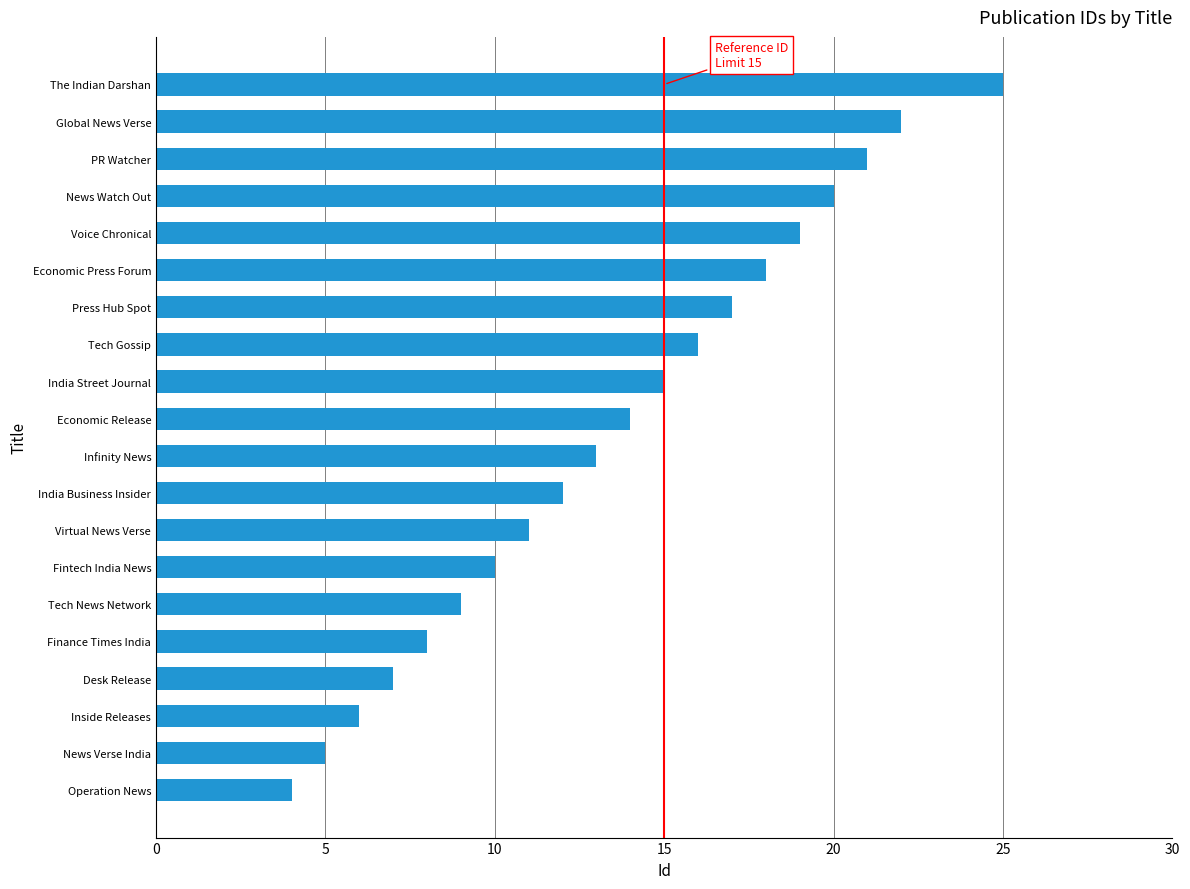

Read the value at Global News Verse.

22